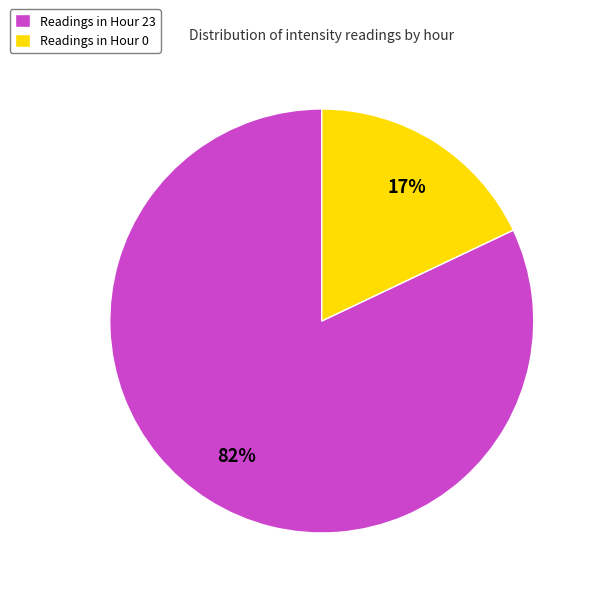

The Hour 0 slice represents 24% of the pie. True or false?

False